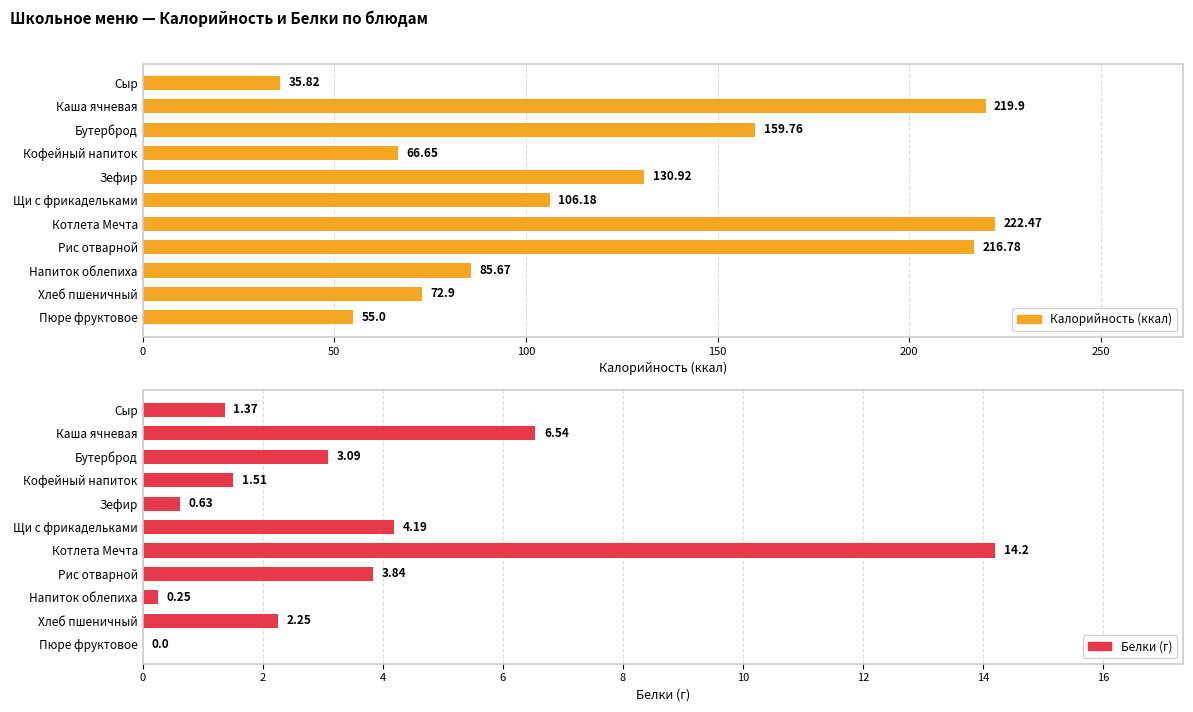

Reading left to right, transcribe all the data shown in this chart.

Калорийность (ккал): 35.8	219.9	159.8	66.7	130.9	106.2	222.5	216.8	85.7	72.9	55.0
Белки (г): 1.4	6.5	3.1	1.5	0.6	4.2	14.2	3.8	0.2	2.2	0.0